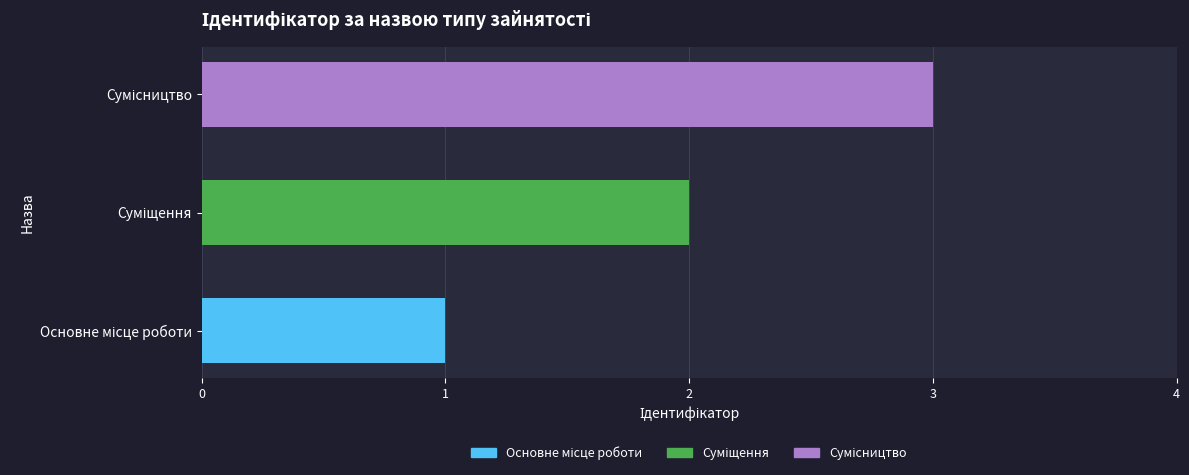

What is the sum of all values?

6